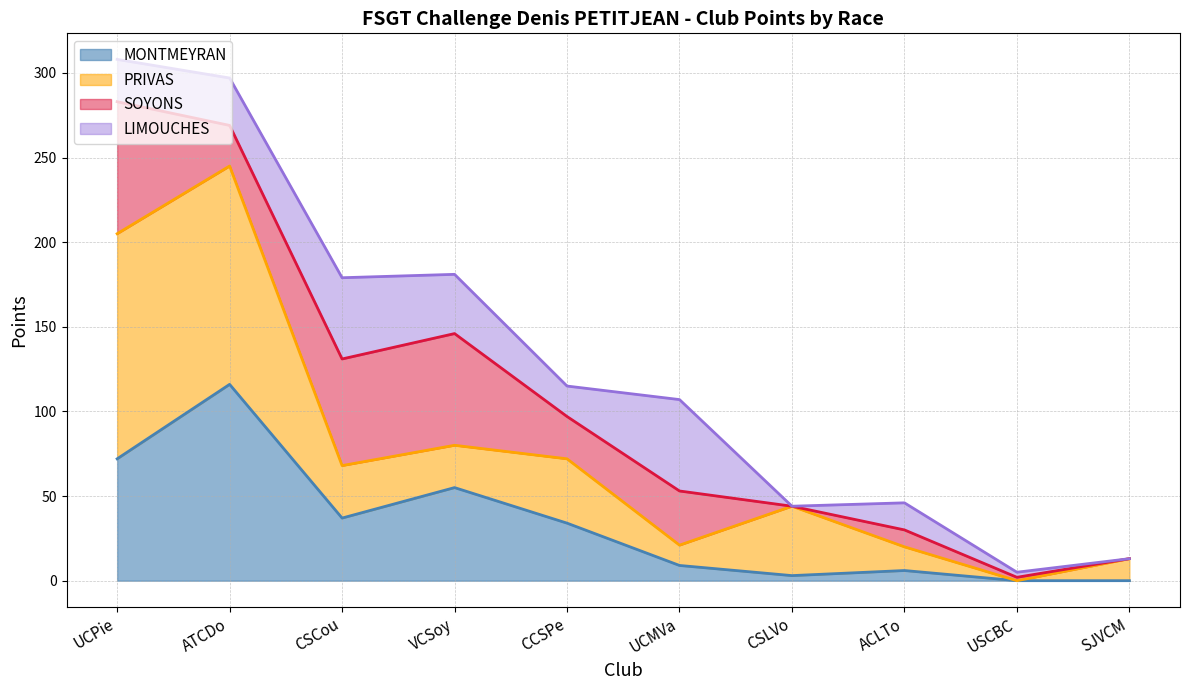

Where does the SOYONS line series first go above 97?

UCPie